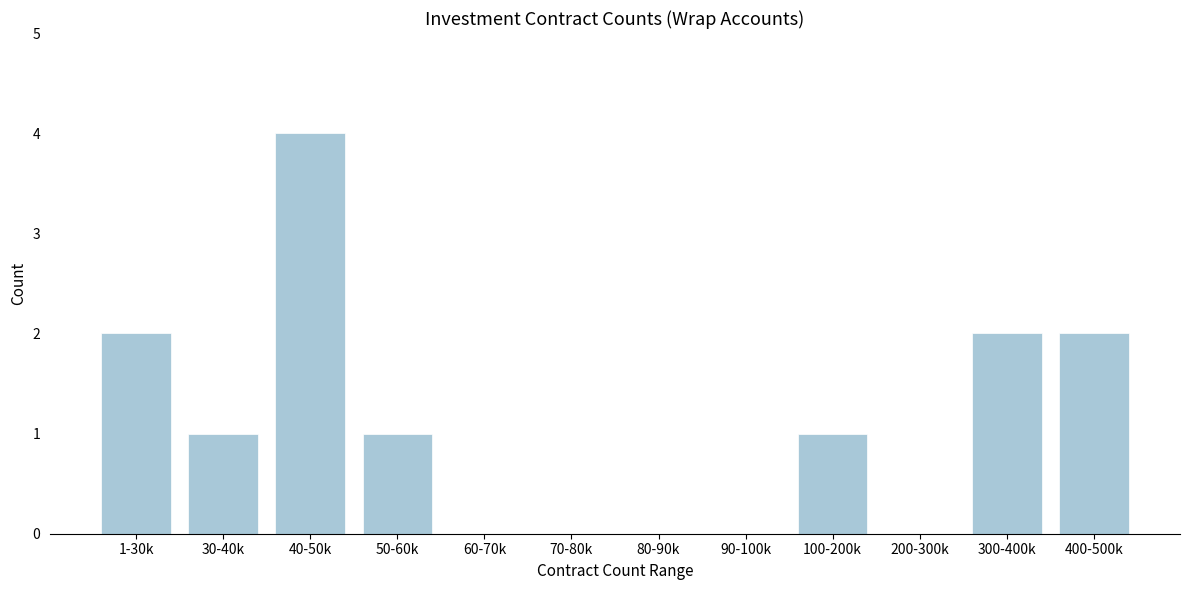

Reading left to right, list all the values displayed in this chart.

1-30k=2	30-40k=1	40-50k=4	50-60k=1	60-70k=0	70-80k=0	80-90k=0	90-100k=0	100-200k=1	200-300k=0	300-400k=2	400-500k=2